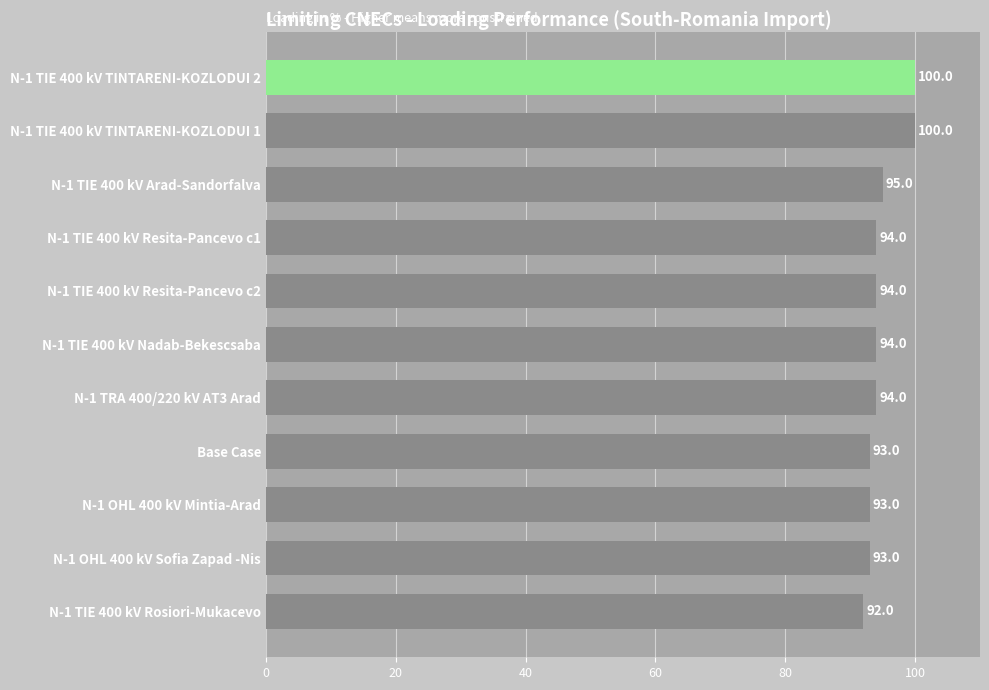

What is the change in value from N-1 OHL 400 kV Mintia-Arad to N-1 TIE 400 kV TINTARENI-KOZLODUI 1?

+7